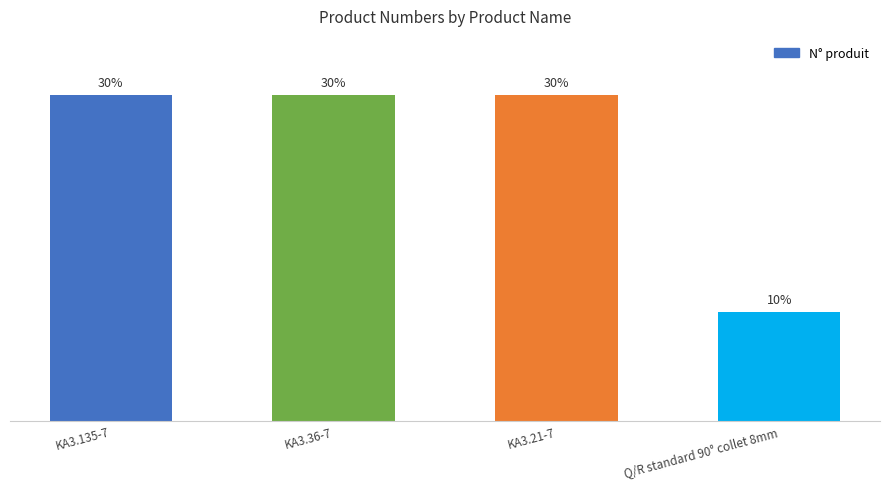

What is the label of the 2nd bar from the left?

KA3.36-7